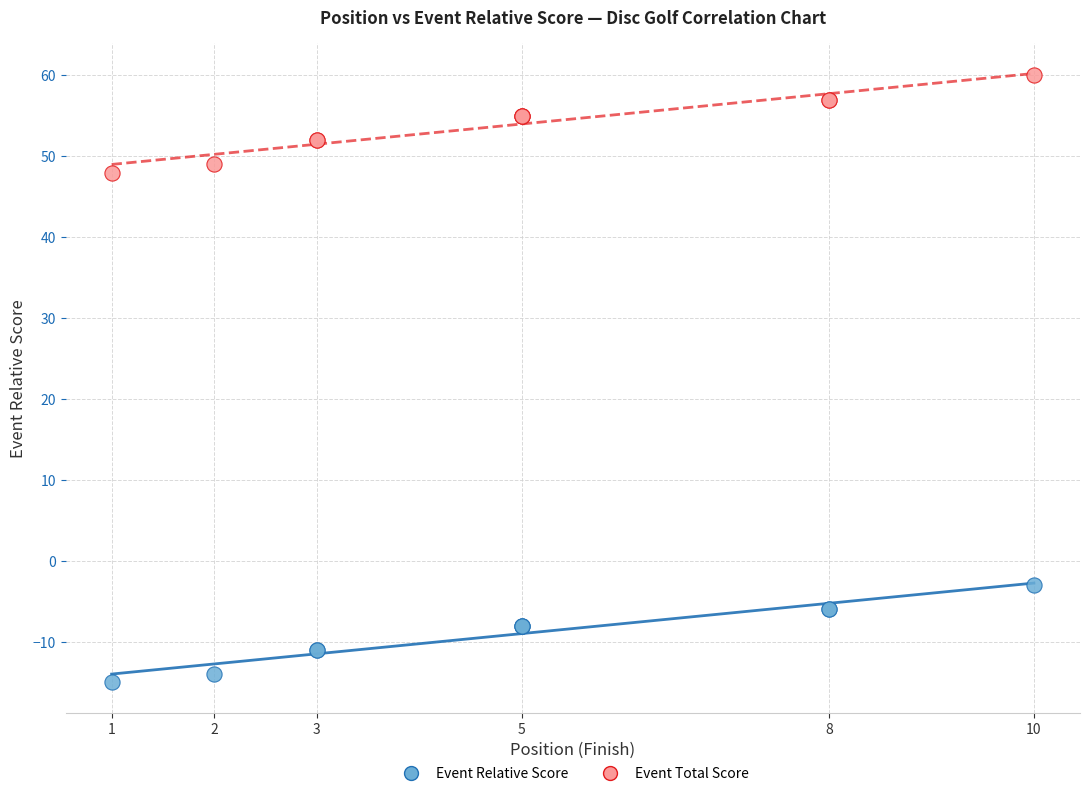

What is the X range (max minus min) for the scatter plot?

9